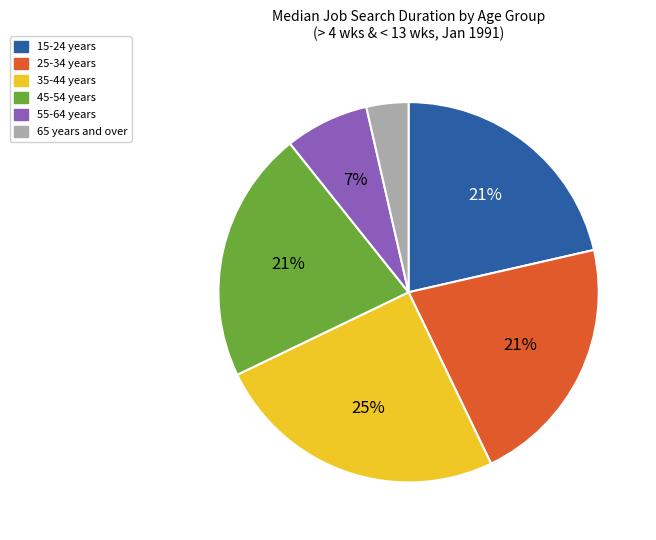

To the nearest percent, what percentage of the pie is 35-44 years?

25%